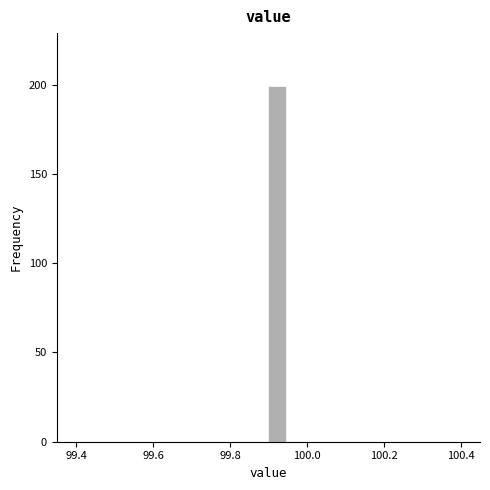

Read against the x-axis, roughly where is the centre of the tallest bar?

99.92